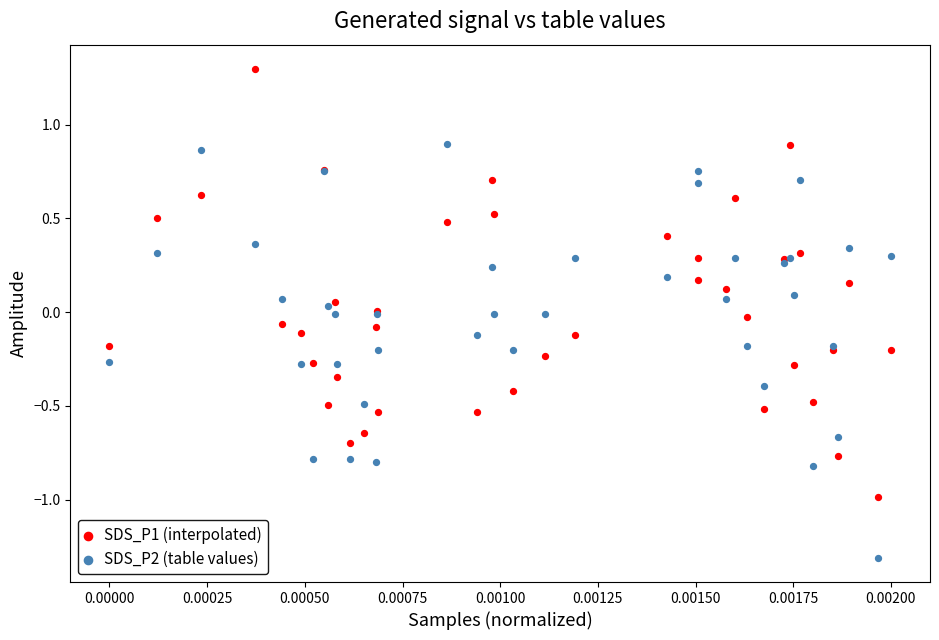

Which series contains the highest Y value?

SDS_P1 (interpolated)